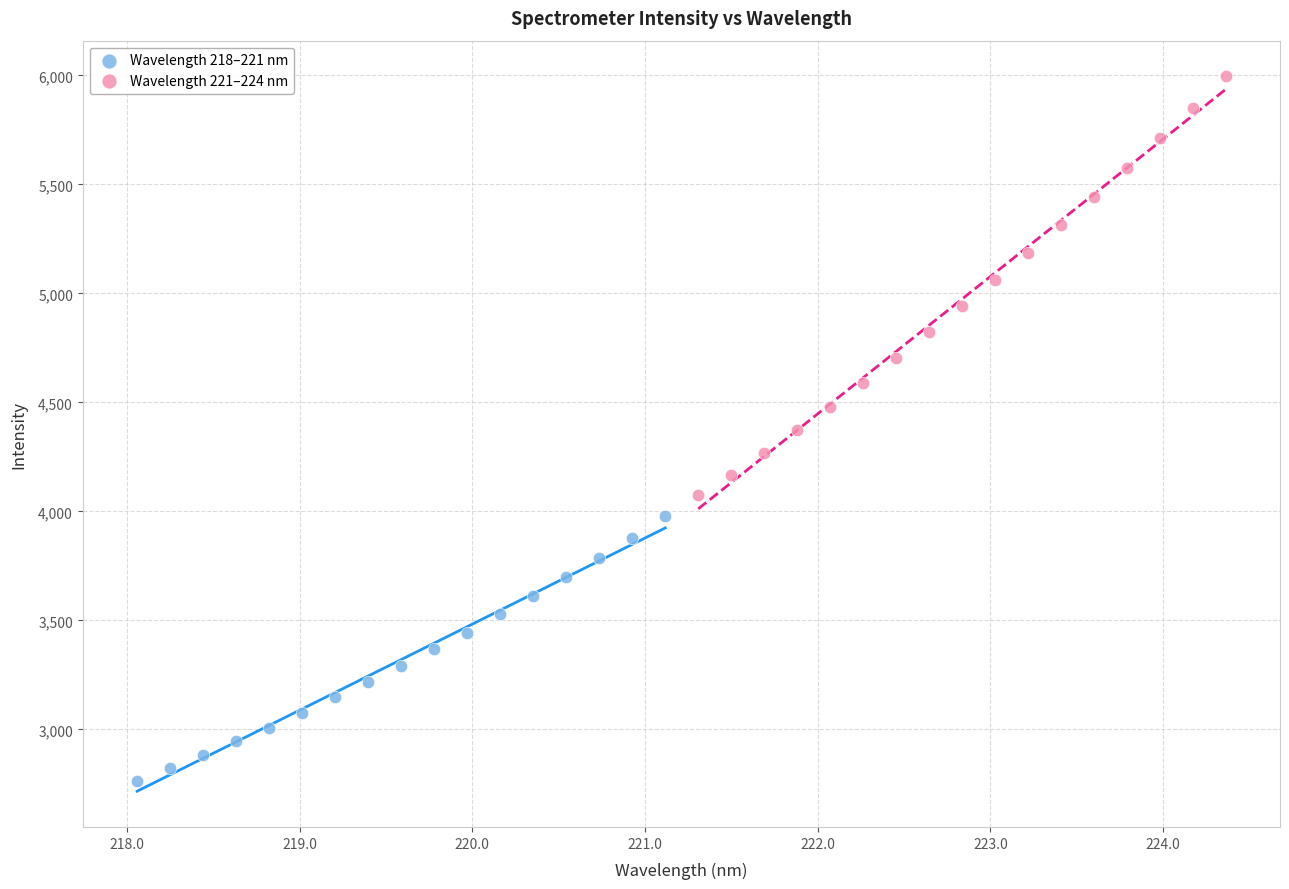

What are all the series names shown in the legend?

Wavelength 218–221 nm, Wavelength 221–224 nm